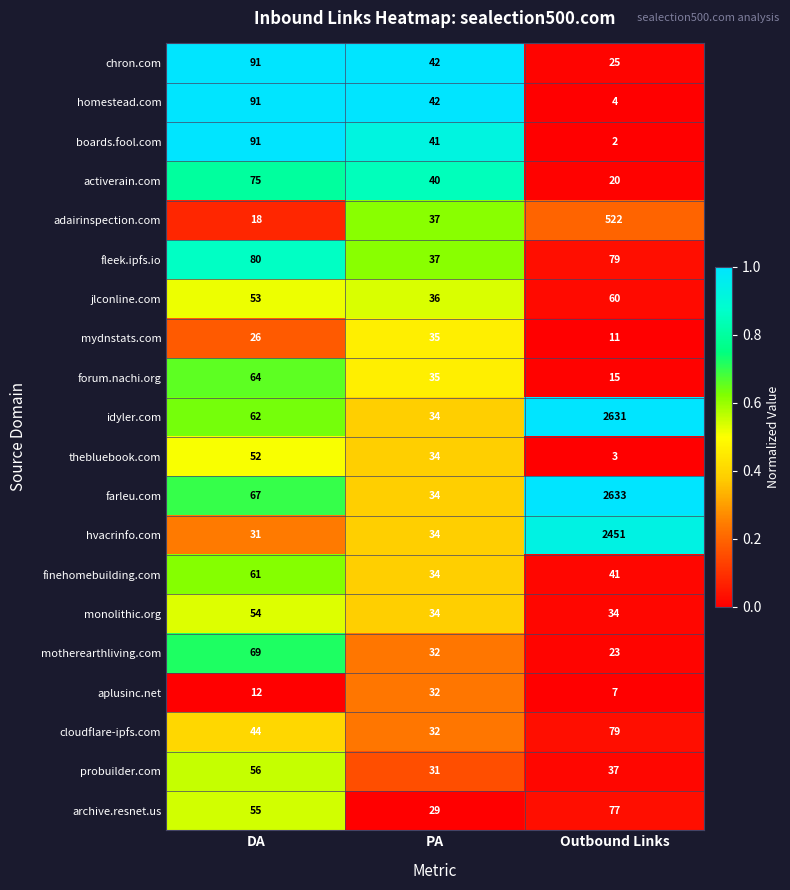

Which series changed the most between DA and Outbound Links?

idyler.com